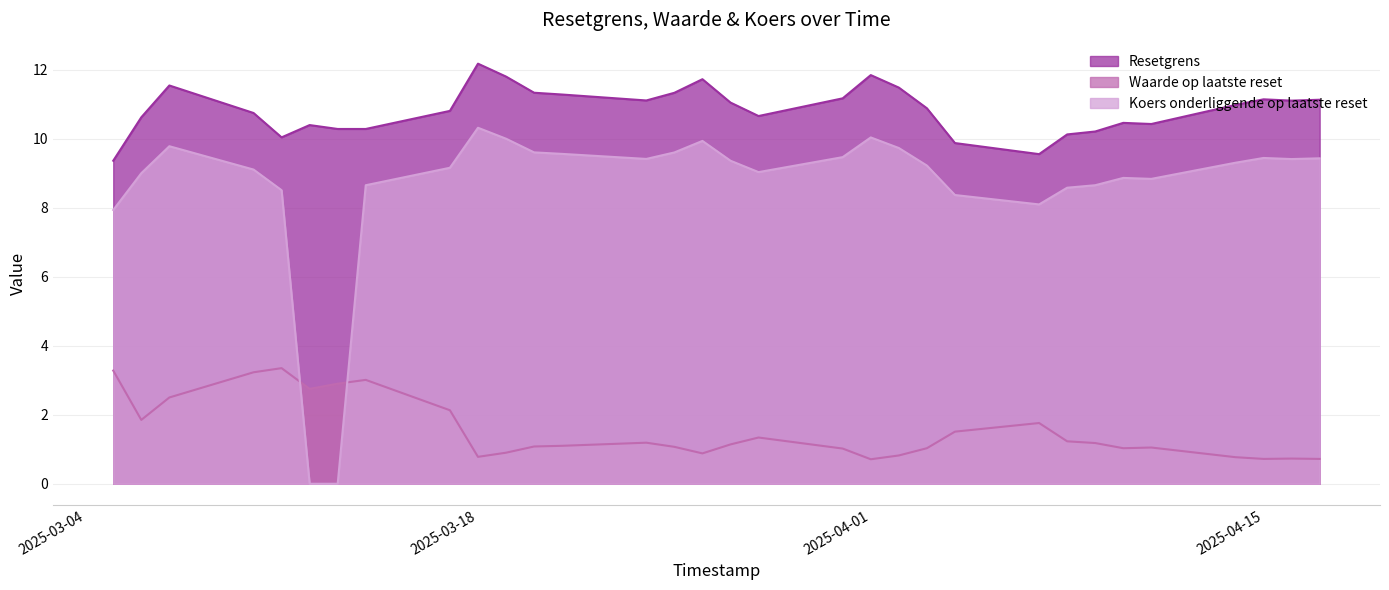

Reading left to right, transcribe all the data shown in this chart.

Resetgrens: 9.4	10.6	11.5	10.7	10.0	10.4	10.3	10.3	10.8	12.2	11.8	11.3	11.3	11.1	11.3	11.7	11.0	10.7	11.2	11.8	11.5	10.9	9.9	9.6	10.1	10.2	10.5	10.4	11.0	11.1	11.1	11.1
Waarde op laatste reset: 3.3	1.9	2.5	3.2	3.4	2.8	2.9	3.0	2.1	0.8	0.9	1.1	1.1	1.2	1.1	0.9	1.1	1.3	1.0	0.7	0.8	1.0	1.5	1.8	1.2	1.2	1.0	1.1	0.8	0.7	0.7	0.7
Koers onderliggende op laatste reset: 7.9	9.0	9.8	9.1	8.5	0.0	0.0	8.7	9.2	10.3	10.0	9.6	9.6	9.4	9.6	9.9	9.4	9.0	9.5	10.0	9.7	9.2	8.4	8.1	8.6	8.7	8.9	8.8	9.3	9.4	9.4	9.4